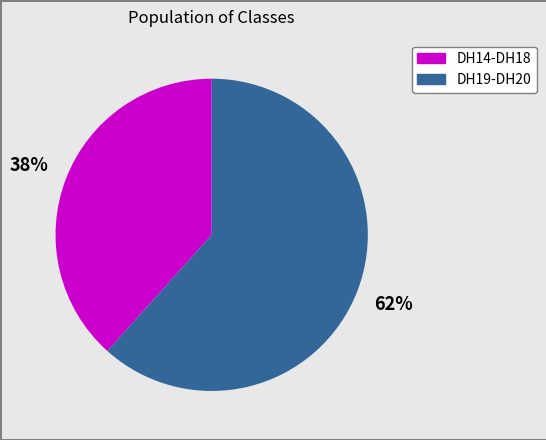

To the nearest percent, what is the average slice percentage?

50%